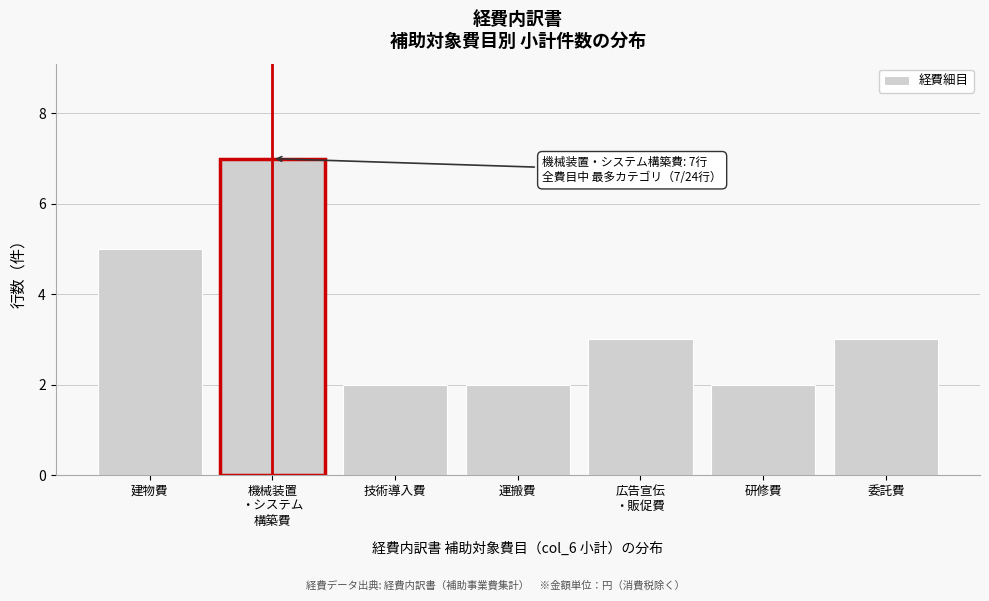

Reading left to right, transcribe all the data shown in this chart.

5	7	2	2	3	2	3